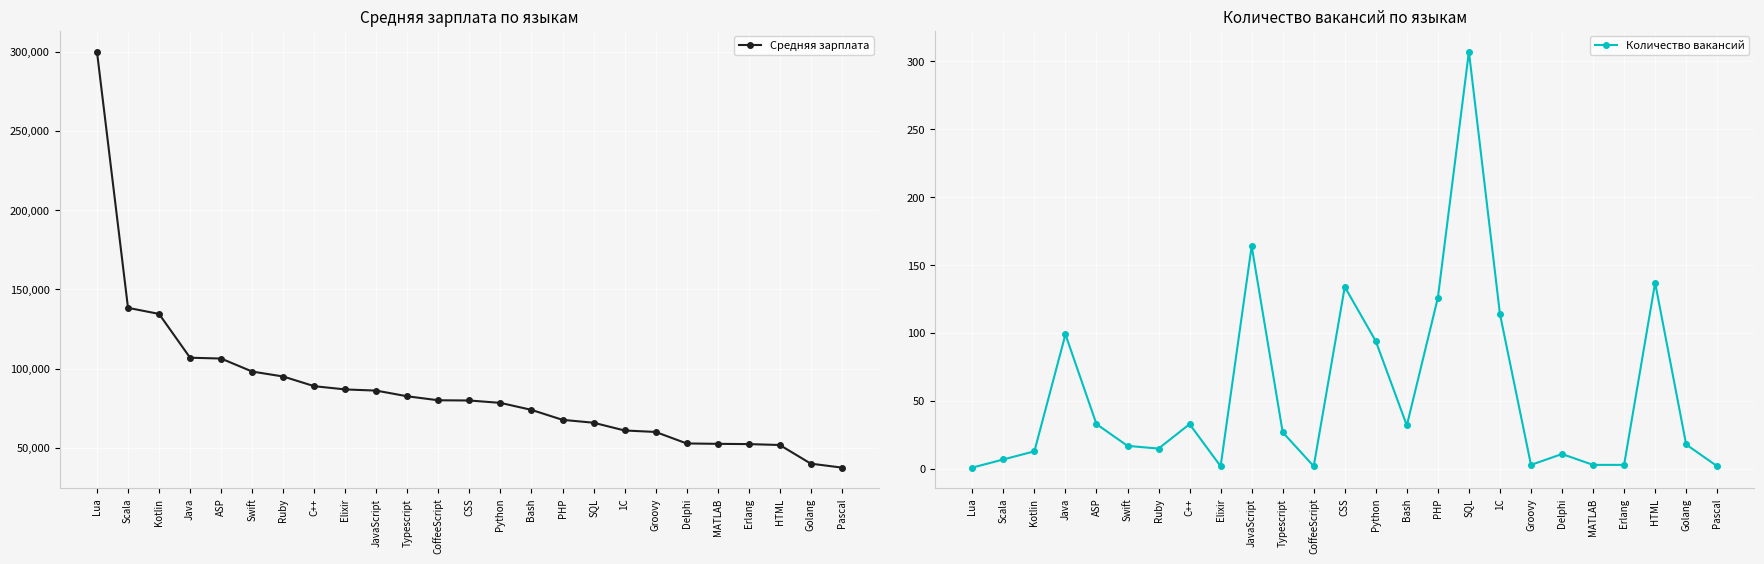

What is the label of the 17th point from the right?

Elixir